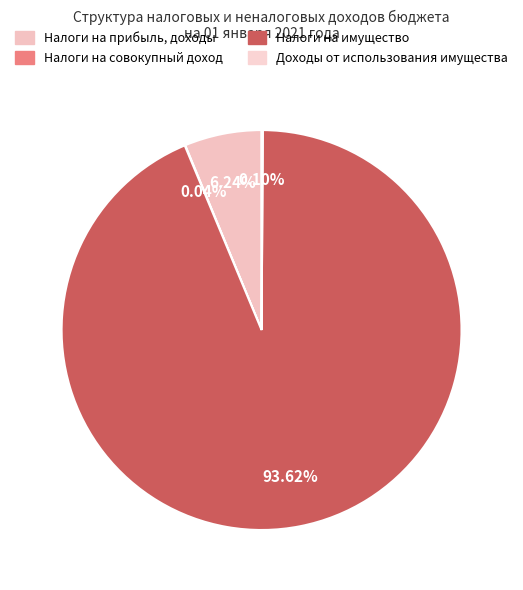

Is Налоги на имущество the majority of the pie?

Yes